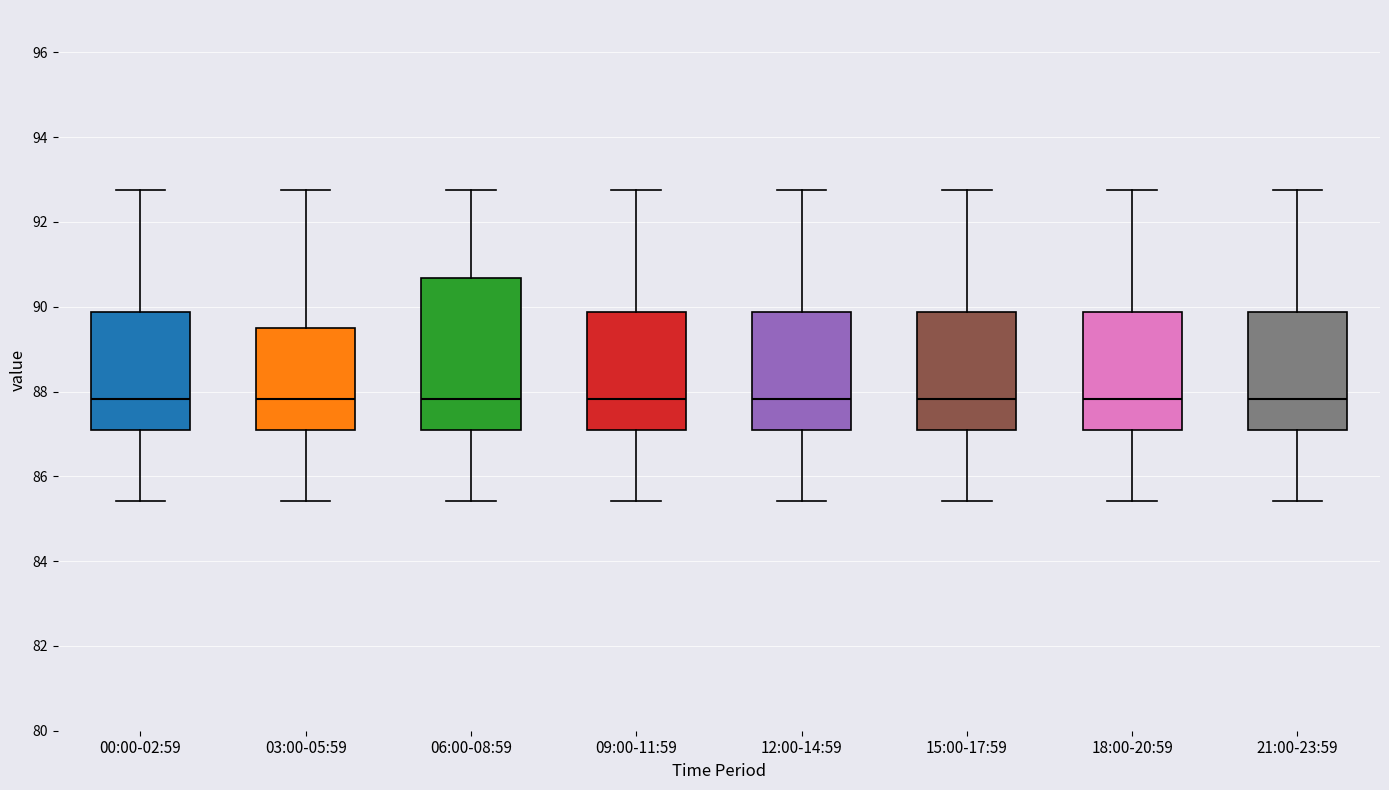

Reading left to right, transcribe this box plot: for each box, give where its median line is, the range the box spans, and where its two whiskers end, as read against the y-axis. The values are not printed on the chart, so give them approximately, as read against the axis.

00:00-02:59: median 87.8, box 87.0 to 89.8, whiskers 85.4 to 92.8
03:00-05:59: median 87.8, box 87.0 to 89.4, whiskers 85.4 to 92.8
06:00-08:59: median 87.8, box 87.0 to 90.6, whiskers 85.4 to 92.8
09:00-11:59: median 87.8, box 87.0 to 89.8, whiskers 85.4 to 92.8
12:00-14:59: median 87.8, box 87.0 to 89.8, whiskers 85.4 to 92.8
15:00-17:59: median 87.8, box 87.0 to 89.8, whiskers 85.4 to 92.8
18:00-20:59: median 87.8, box 87.0 to 89.8, whiskers 85.4 to 92.8
21:00-23:59: median 87.8, box 87.0 to 89.8, whiskers 85.4 to 92.8